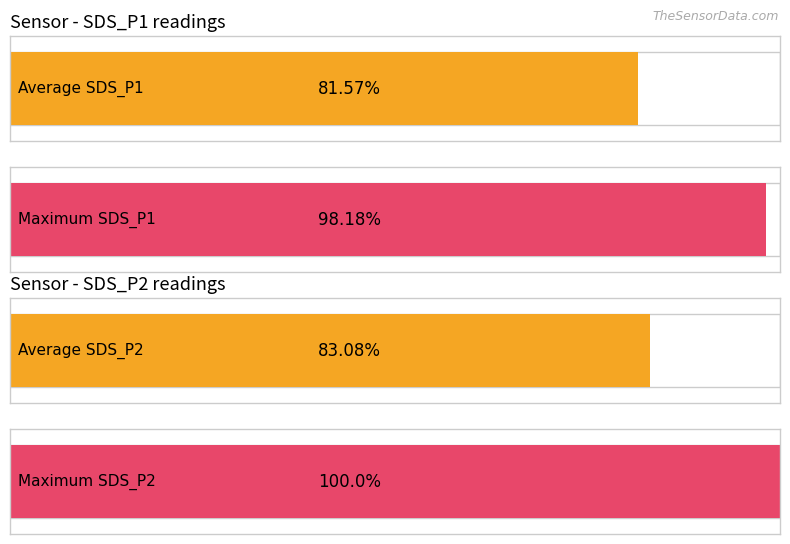

Are the bars grouped side by side (vs. stacked)?

Yes